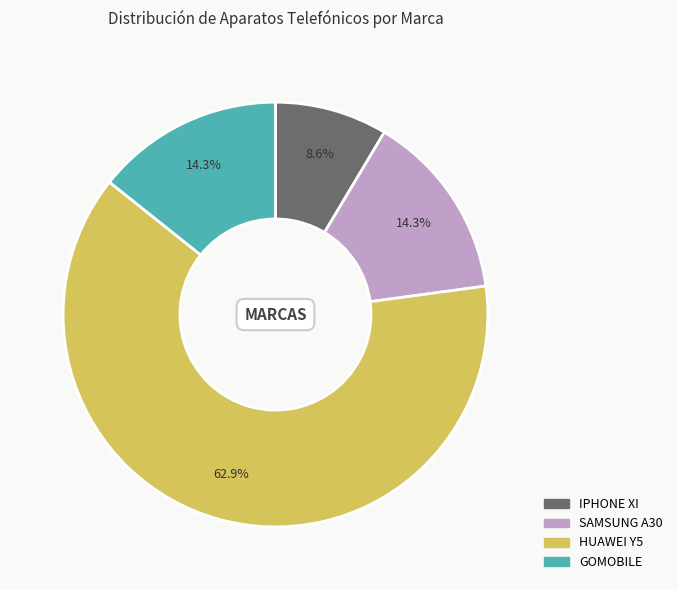

To the nearest percent, what is the combined percentage of HUAWEI Y5 and IPHONE XI?

71%